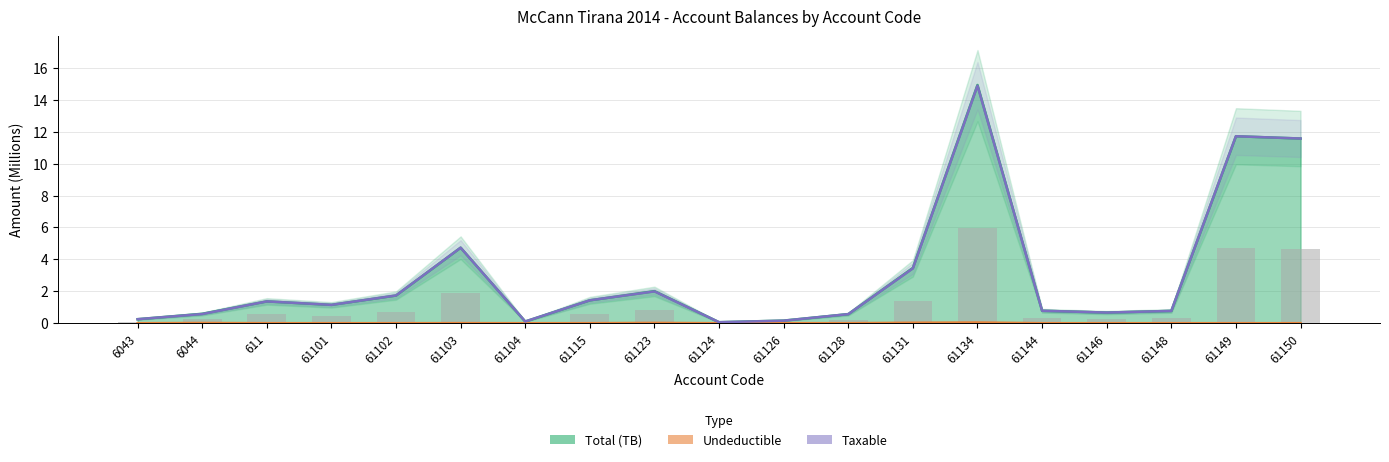

What is the value of the Total (TB) bar at the 7th from the left?

0.1